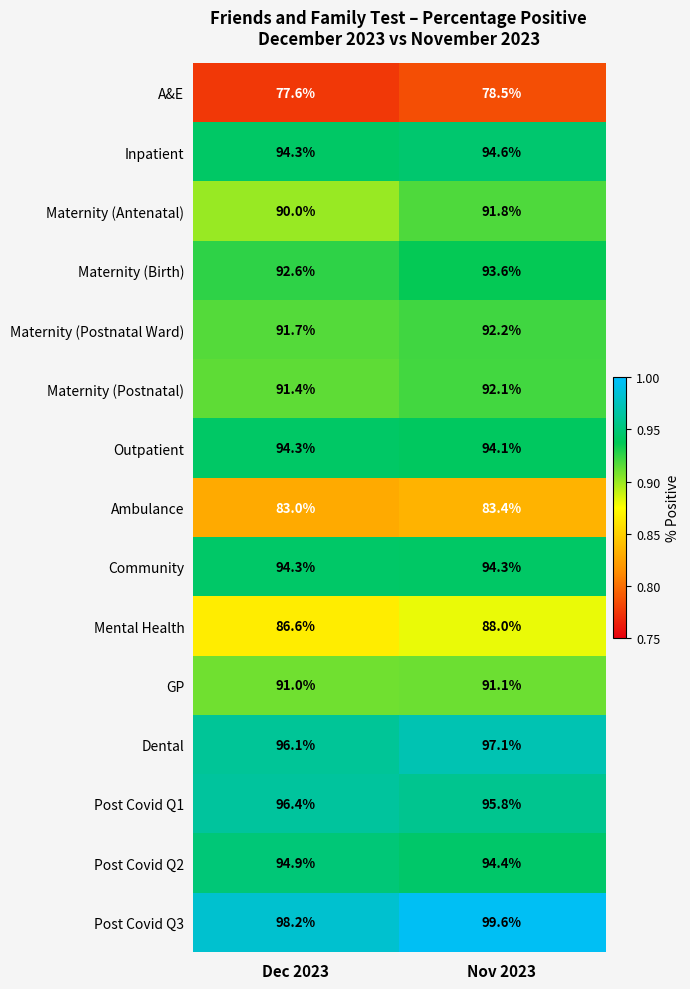

What is the spread (max minus min) of values at Nov 2023?

21.1